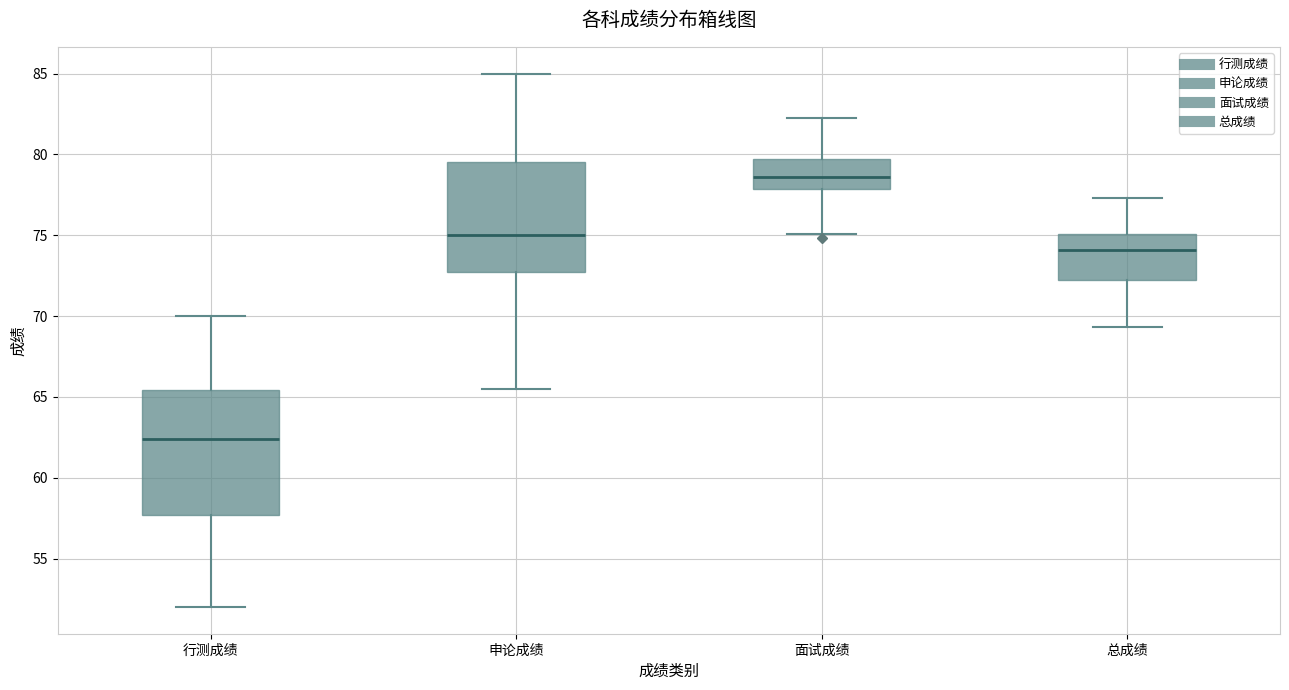

Reading left to right, transcribe this box plot: for each box, give where its median line is, the range the box spans, and where its two whiskers end, as read against the y-axis. The values are not printed on the chart, so give them approximately, as read against the axis.

行测成绩: median 62.5, box 57.5 to 65.5, whiskers 52.0 to 70.0
申论成绩: median 75.0, box 73.0 to 79.5, whiskers 65.5 to 85.0
面试成绩: median 78.5, box 78.0 to 79.5, whiskers 75.0 to 82.5
总成绩: median 74.0, box 72.5 to 75.0, whiskers 69.5 to 77.5